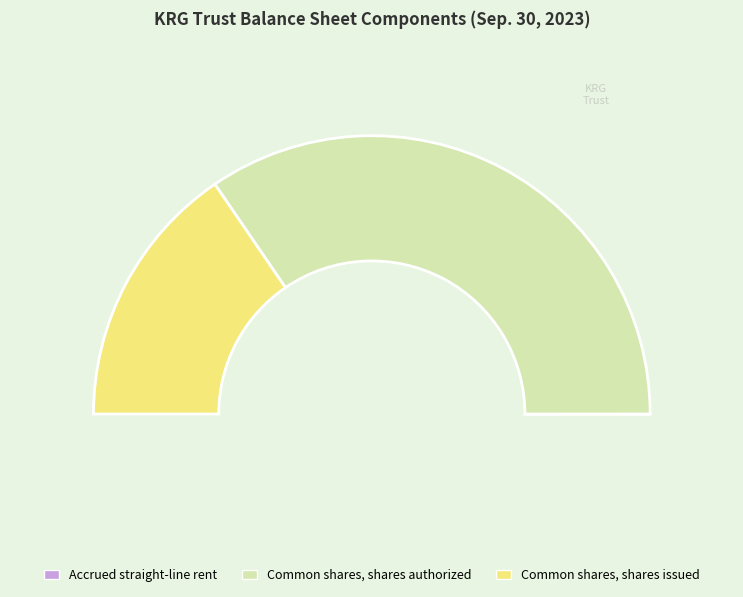

Combined, what portion of the pie is Common shares, shares issued and Accrued straight-line rent?

30.9%